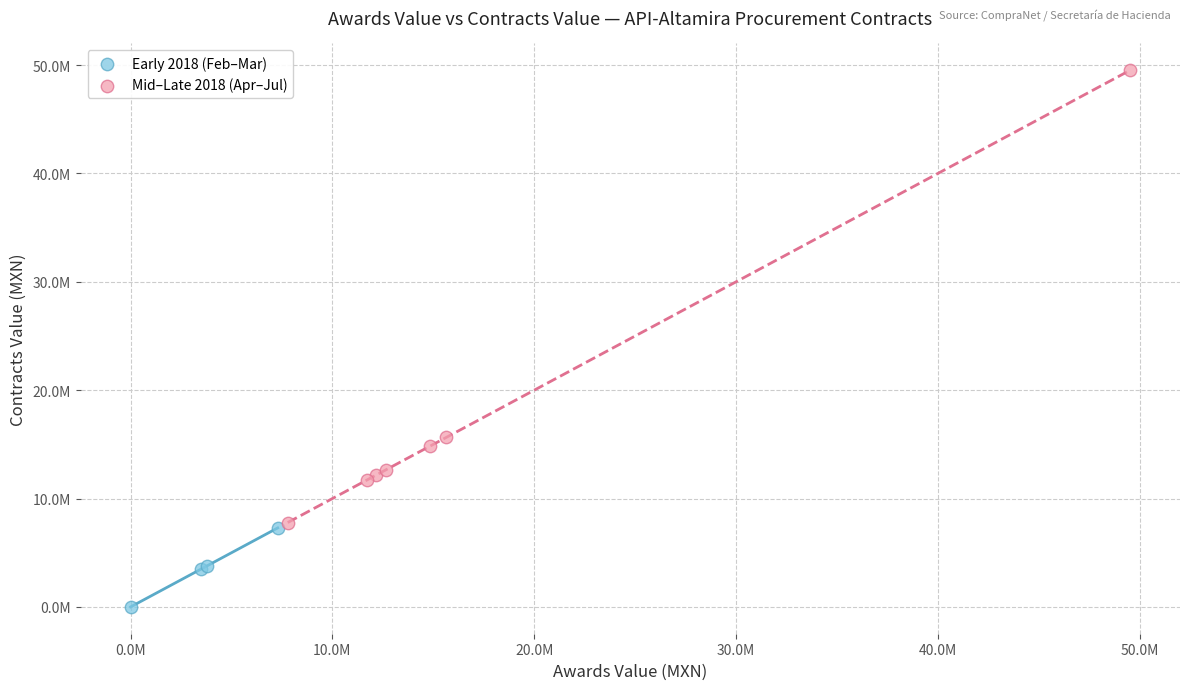

What are all the series names shown in the legend?

Early 2018 (Feb–Mar), Mid–Late 2018 (Apr–Jul)